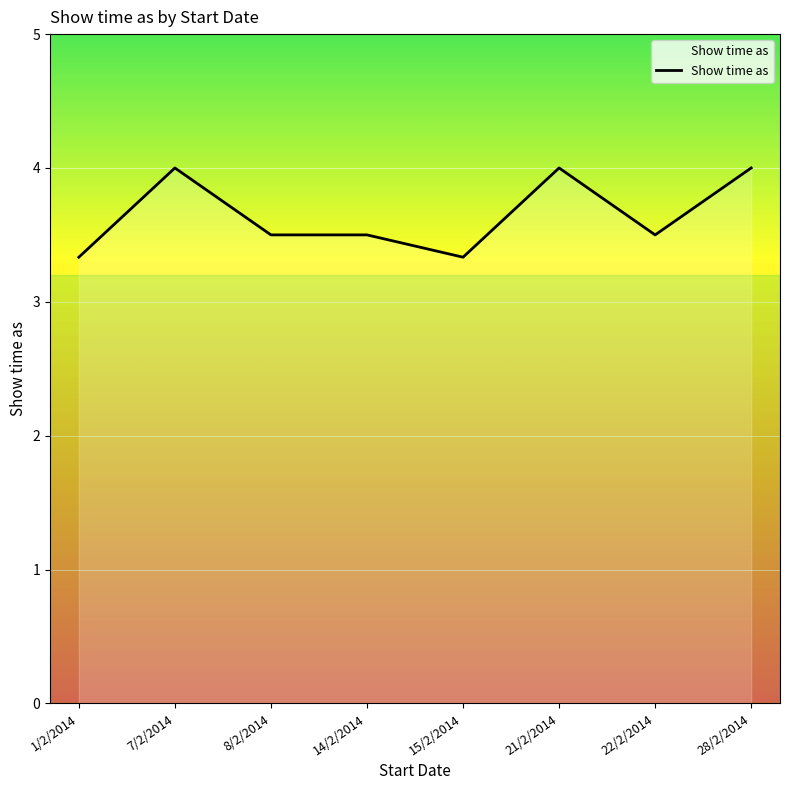

What is the ratio of the value at 14/2/2014 to the value at 8/2/2014?

1.0